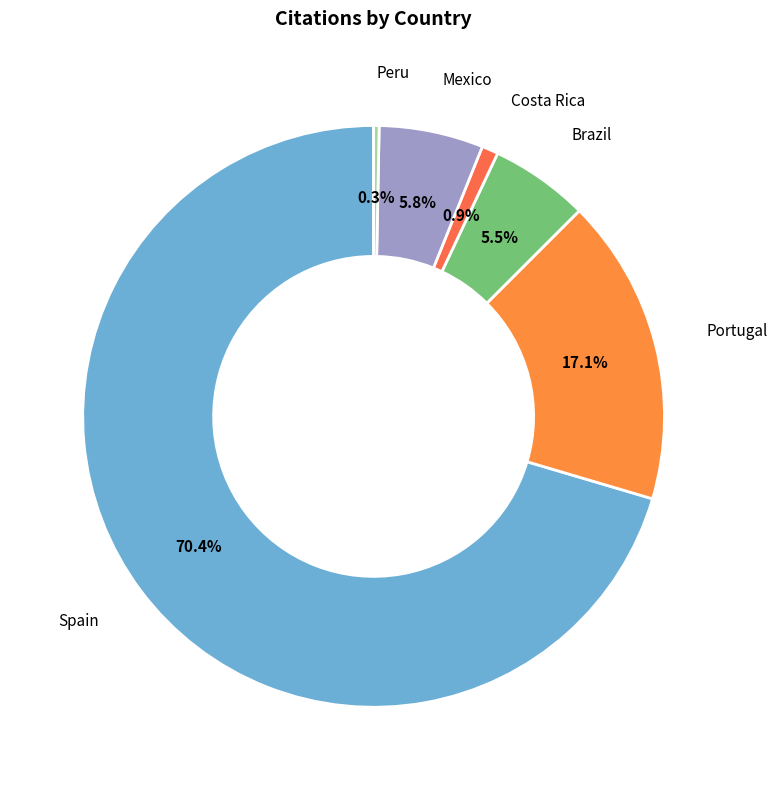

Which category has the biggest portion of the pie?

Spain